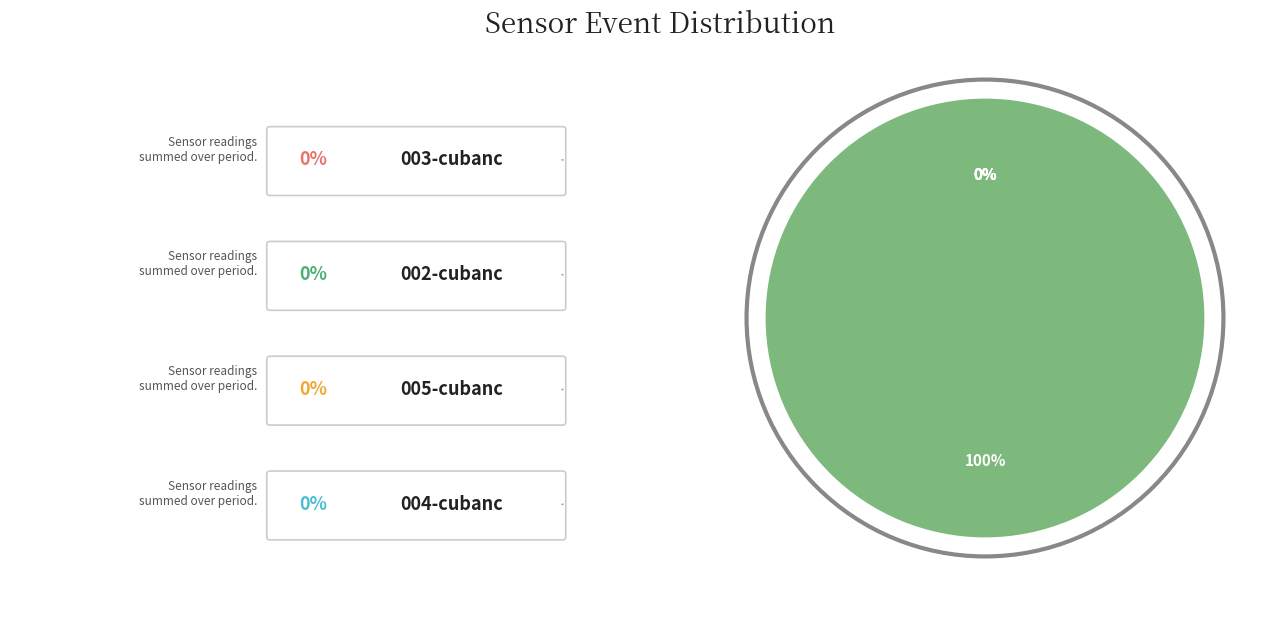

True or false: 37 accounts for 9% of the total.

False